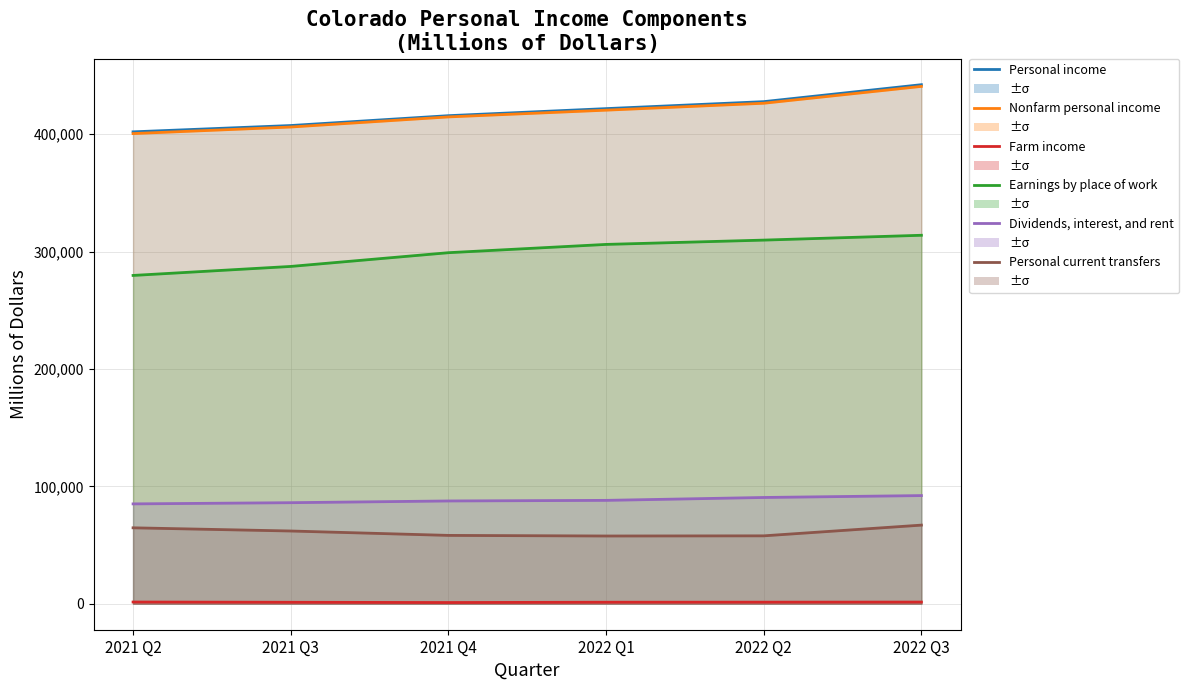

Is the value of Nonfarm personal income at 2021 Q4 greater than the value of Personal current transfers at 2021 Q2?

Yes